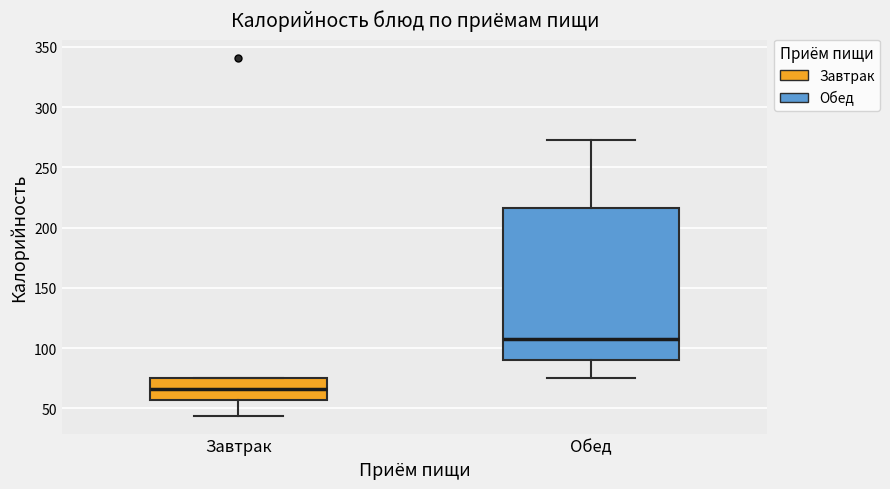

Where is the lower edge of the box for Завтрак on the y-axis? The values are not printed on the chart, so give them approximately, as read against the axis.

55